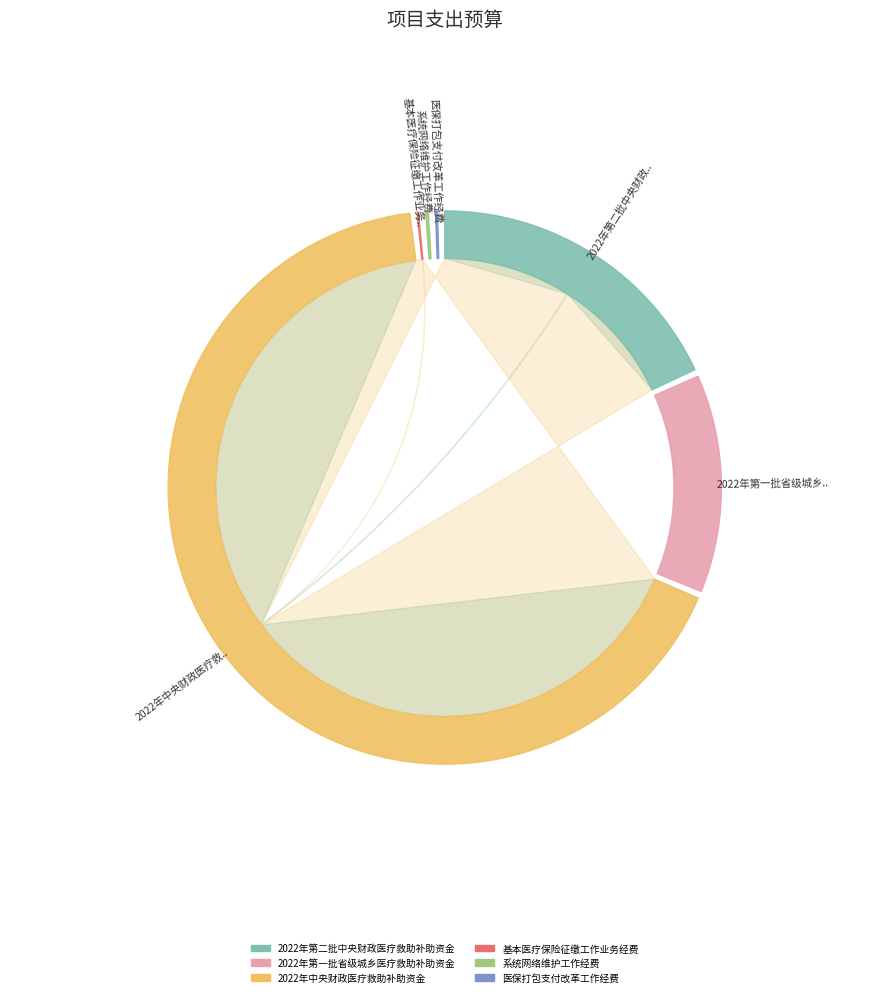

Do 系统网络维护工作经费 and 医保打包支付改革工作经费 together represent more than half of the pie?

No